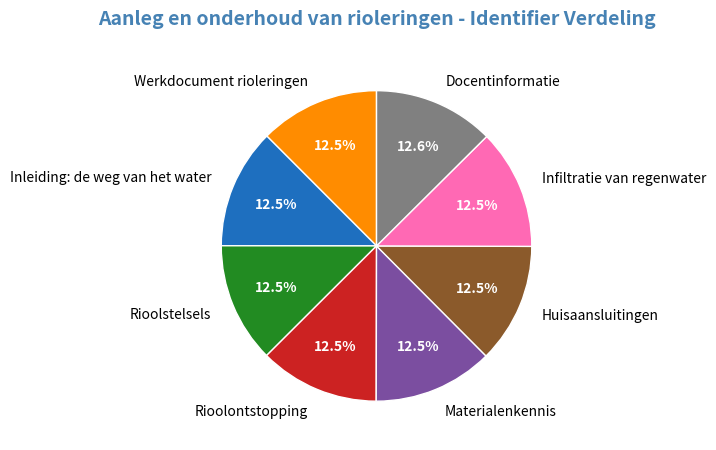

To the nearest percent, what is the average slice percentage?

12%